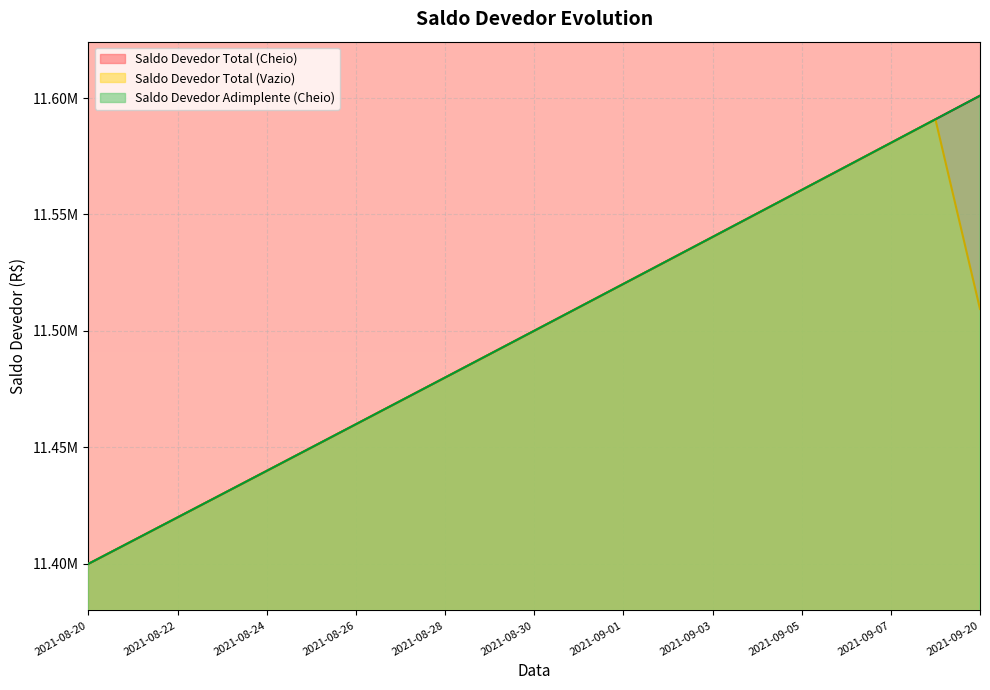

List the series in order of their peak value, lowest first.

Saldo Devedor Total (Vazio), Saldo Devedor Adimplente (Cheio), Saldo Devedor Total (Cheio)